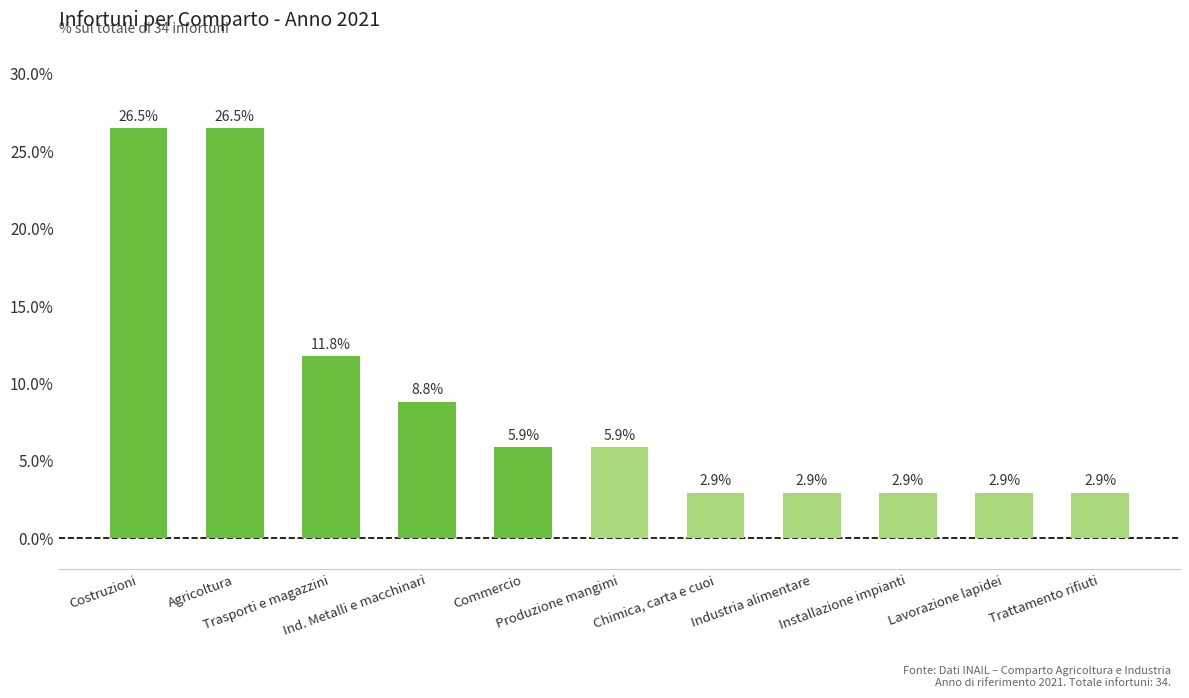

At which label does the data first exceed 5?

Costruzioni